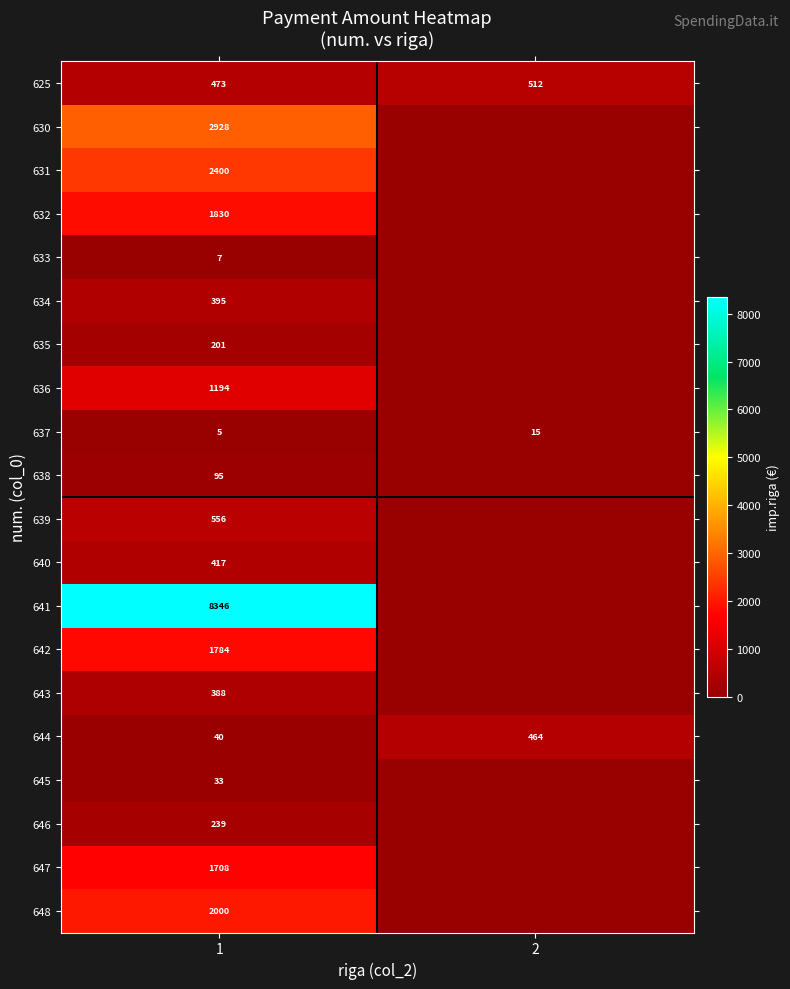

What is the total value across all series at 1?

25039